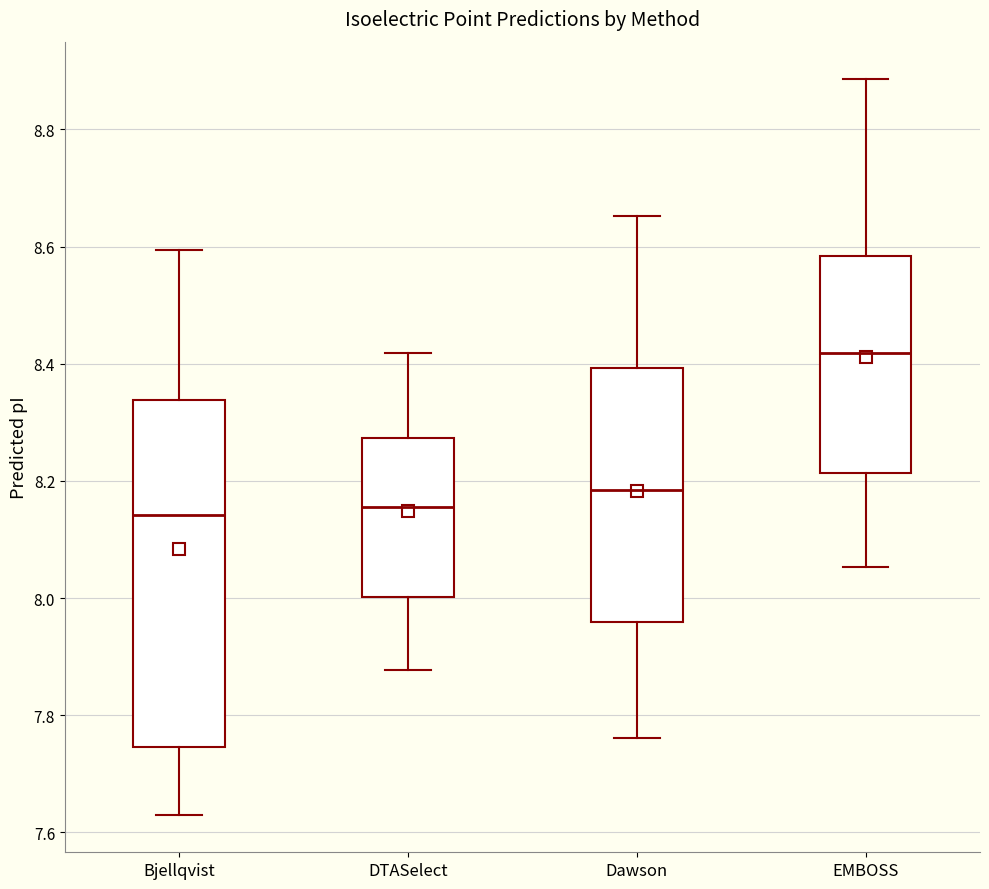

Reading left to right, read every box against the y-axis: the position of its median line, the range the box covers, and the ends of its whiskers. The values are not printed on the chart, so give them approximately, as read against the axis.

Bjellqvist: median 8.14, box 7.74 to 8.34, whiskers 7.62 to 8.60
DTASelect: median 8.16, box 8.00 to 8.28, whiskers 7.88 to 8.42
Dawson: median 8.18, box 7.96 to 8.40, whiskers 7.76 to 8.66
EMBOSS: median 8.42, box 8.22 to 8.58, whiskers 8.06 to 8.88